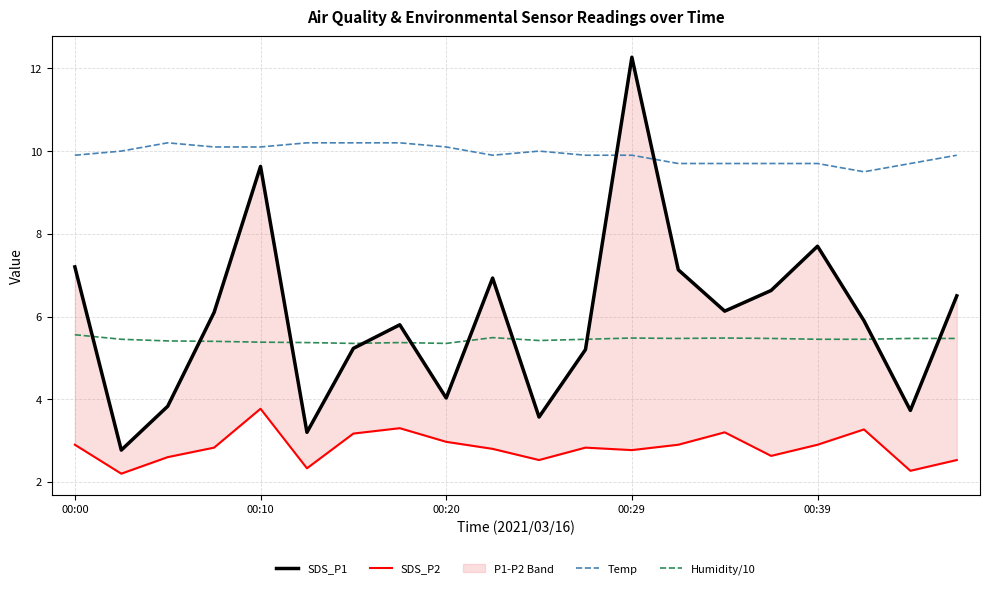

True or false: Humidity/10 and Temp intersect in this chart.

False